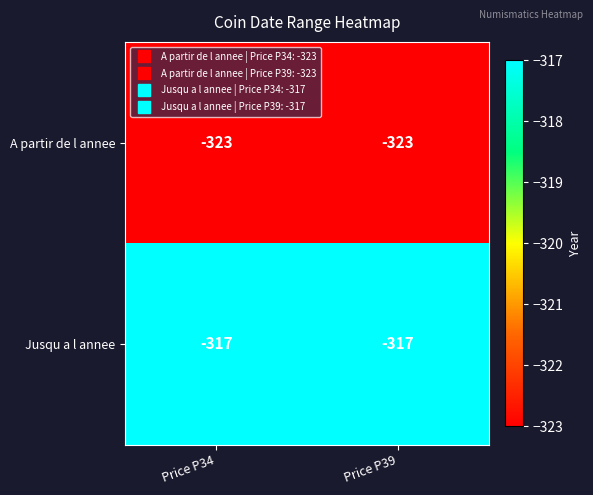

What is the difference between the highest and lowest values at Price P34?

6